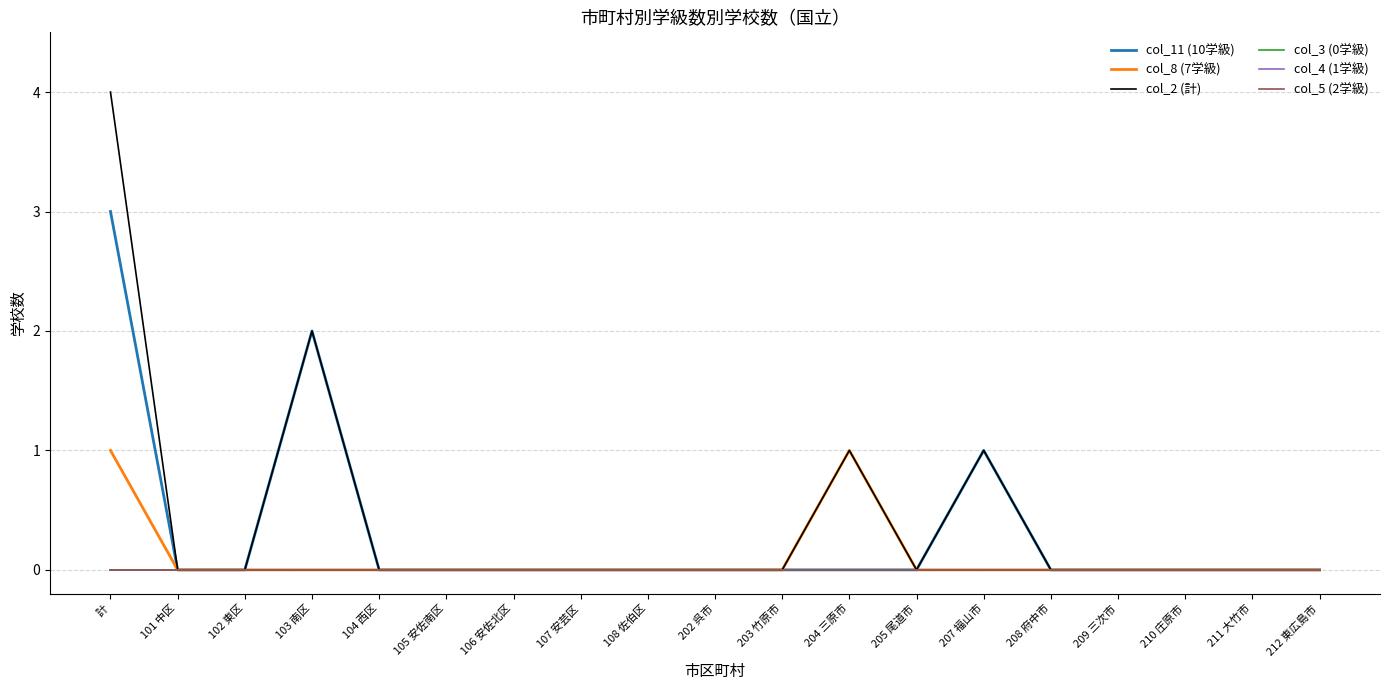

How many lines are shown in the chart?

6